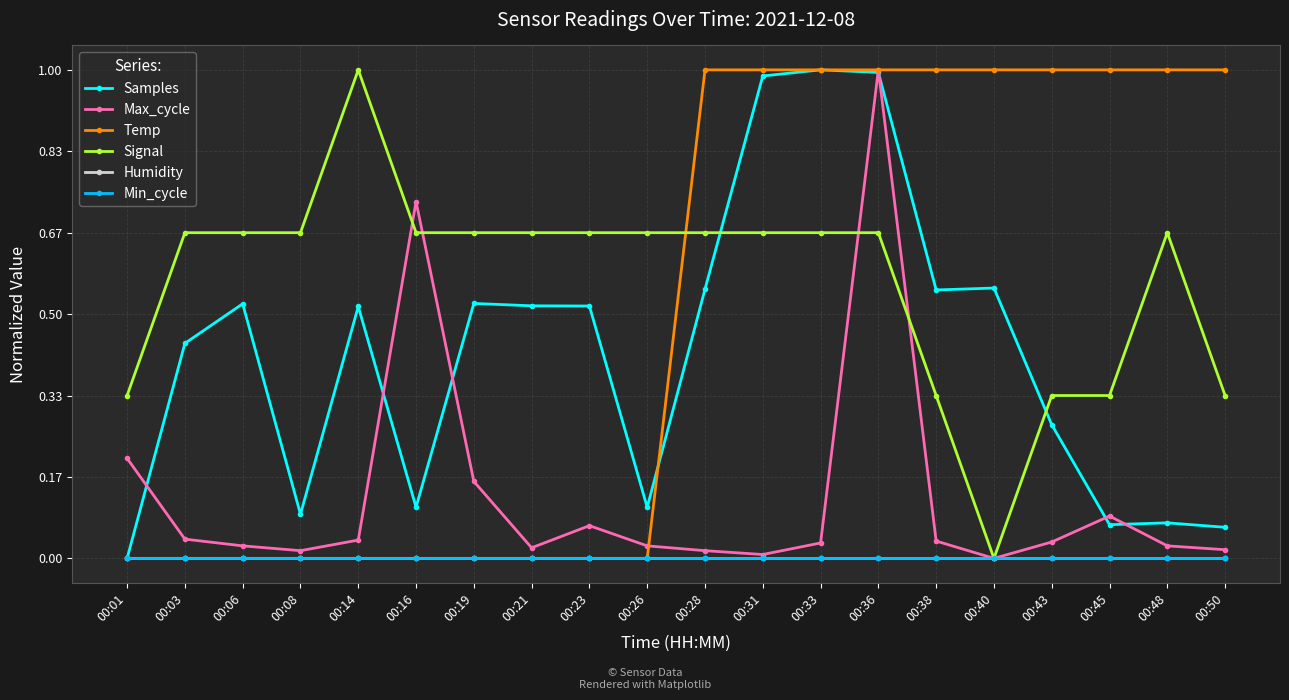

True or false: Max_cycle and Humidity intersect in this chart.

False